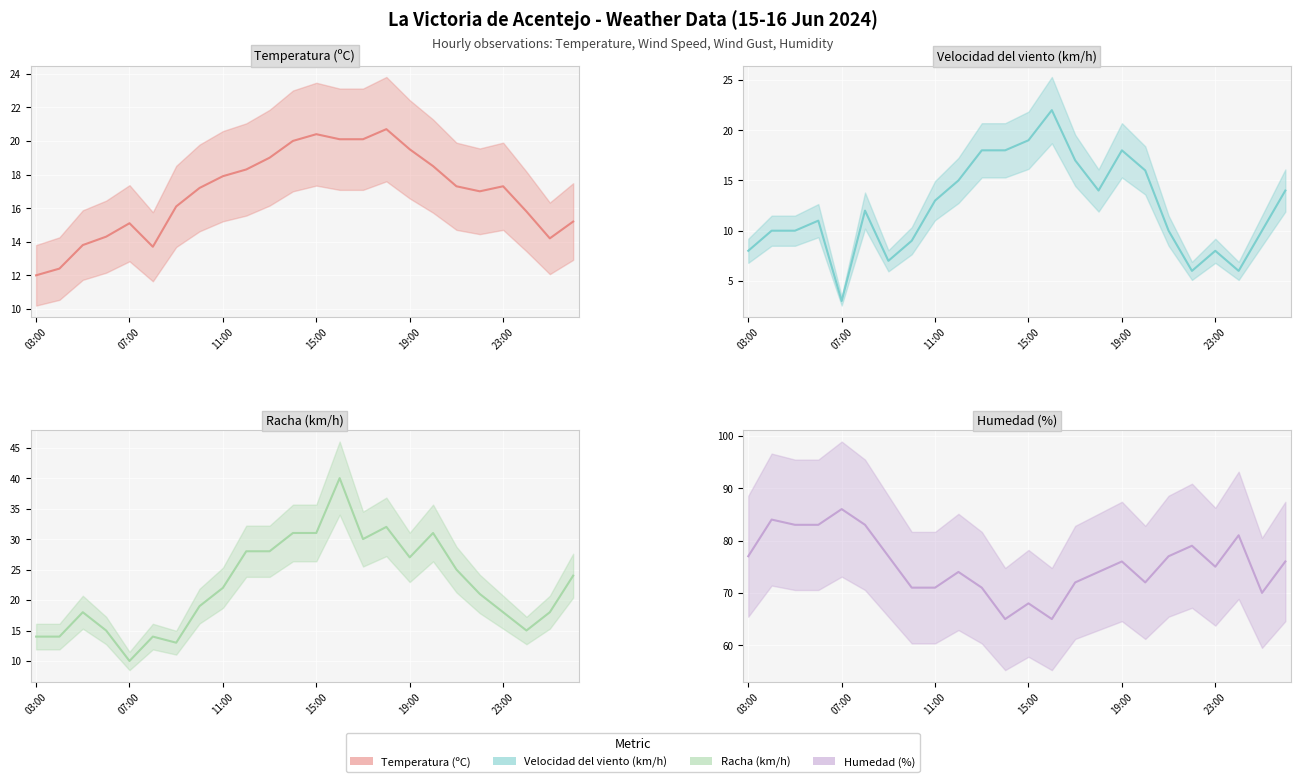

True or false: Velocidad del viento (km/h) and Racha (km/h) intersect in this chart.

False